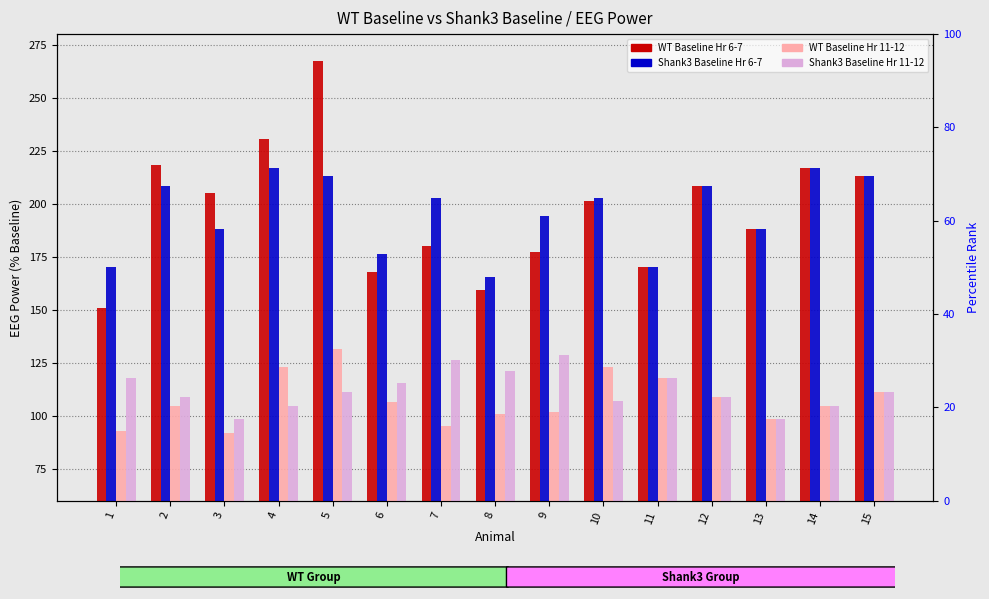

Reading left to right, list all the values displayed in this chart.

WT Baseline Hr6-7: 150.9	218.1	204.9	230.7	267.3	167.7	180.3	159.5	177.2	201.2	170.1	208.4	188.3	216.9	213.0
Shank3 Baseline Hr6-7: 170.1	208.4	188.3	216.9	213.0	176.1	202.6	165.4	194.2	202.8	170.1	208.4	188.3	216.9	213.0
WT Baseline Hr11-12: 93.1	104.5	91.9	123.2	131.7	106.3	95.2	100.8	101.8	122.9	118.0	109.1	98.6	104.5	111.3
Shank3 Baseline Hr11-12: 118.0	109.1	98.6	104.5	111.3	115.4	126.2	121.0	128.8	107.1	118.0	109.1	98.6	104.5	111.3